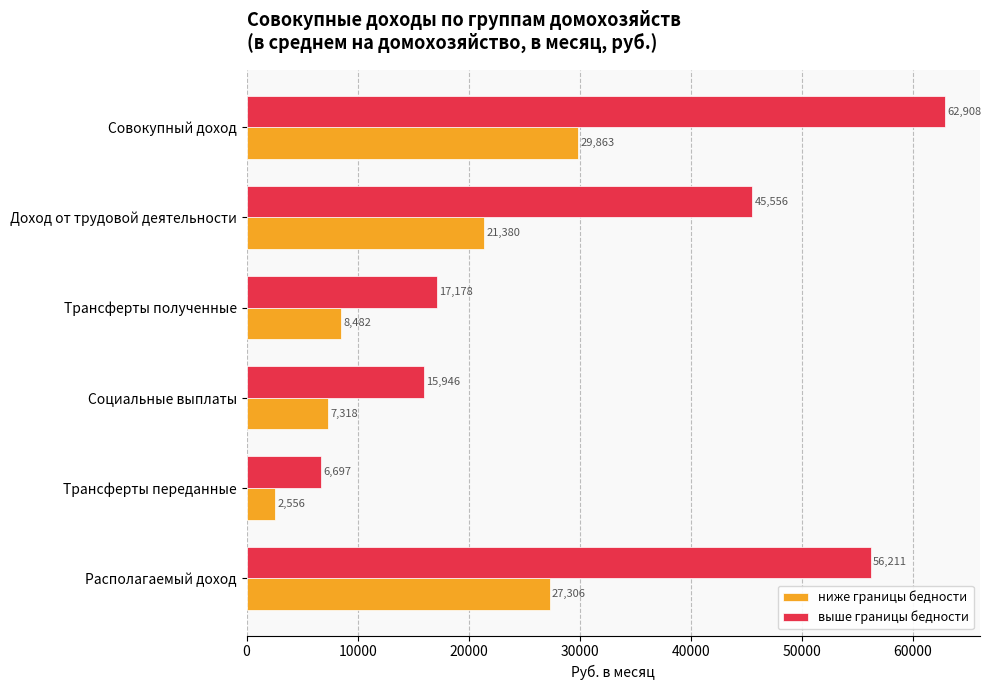

What are all the series names shown in the legend?

ниже границы бедности, выше границы бедности